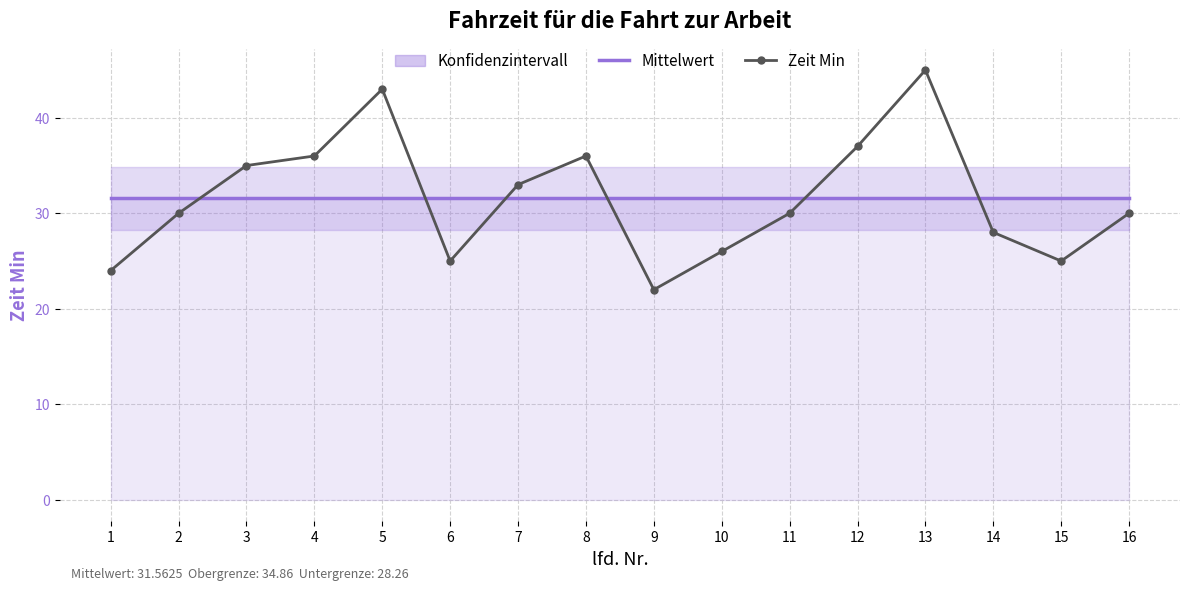

What are all the series names shown in the legend?

Zeit Min, Mittelwert